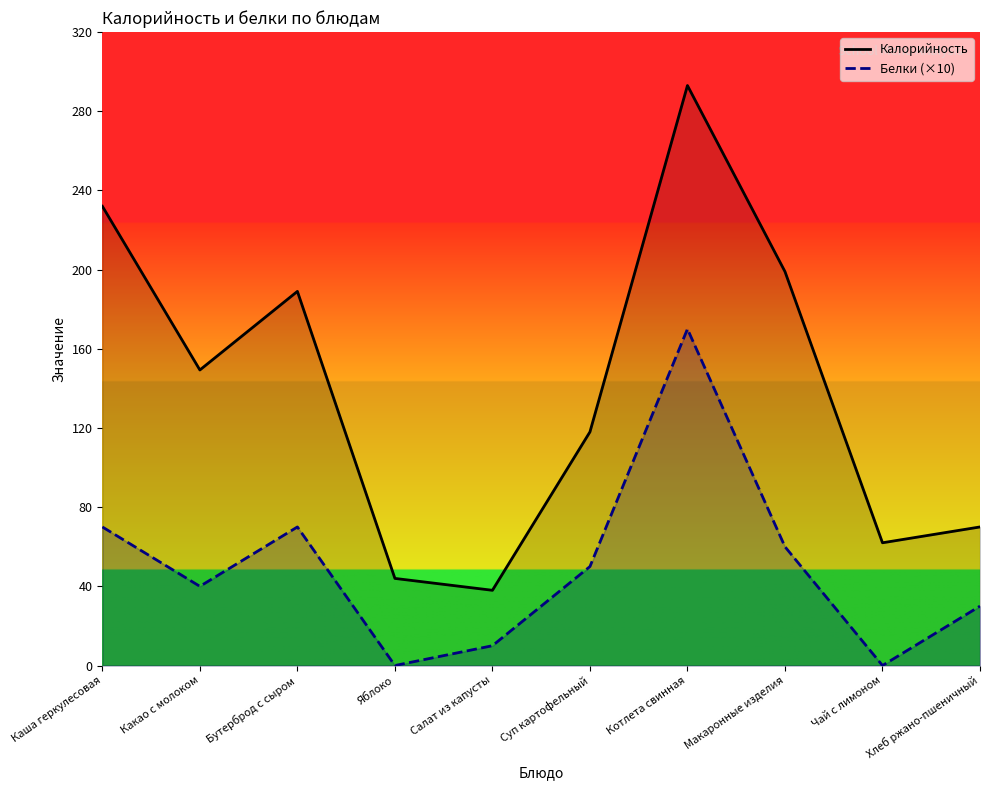

True or false: Калорийность and Белки intersect in this chart.

False